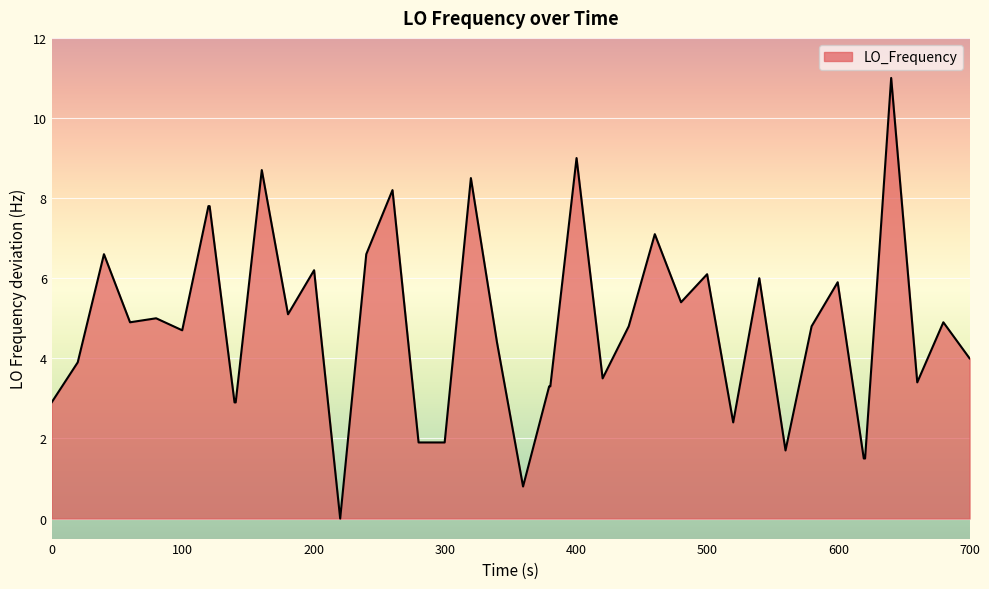

What is the maximum value shown in the chart?

11.0